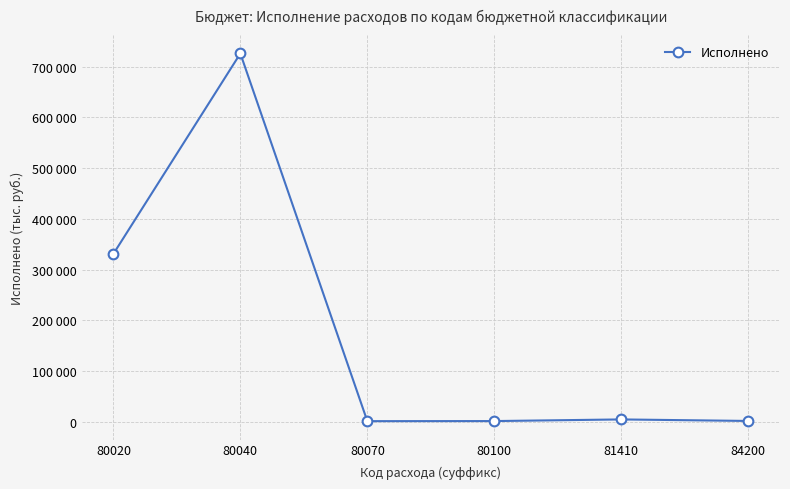

Is this an area chart (filled region under the line)?

No